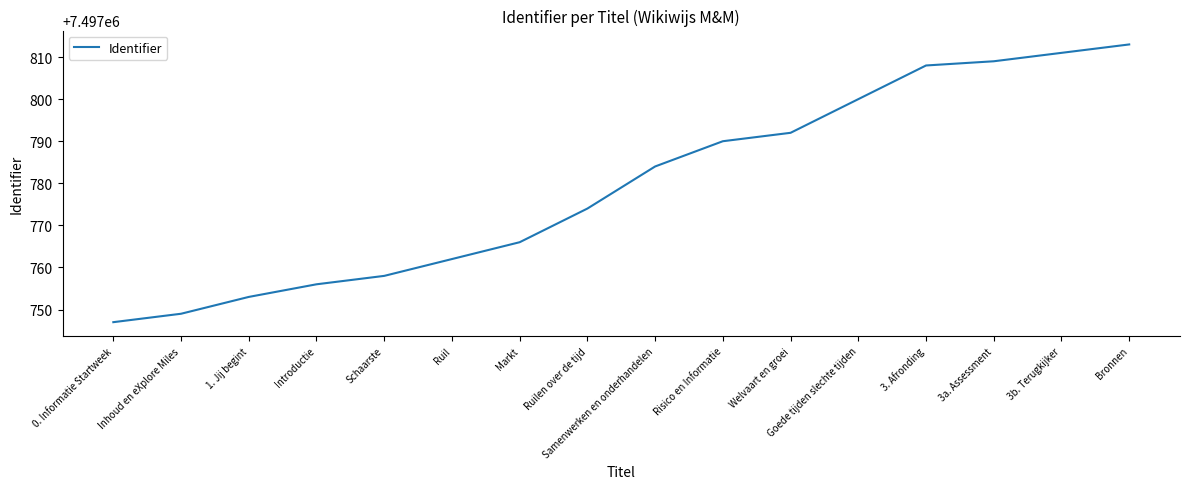

Is it true that the value at Schaarste is 7497758?

True